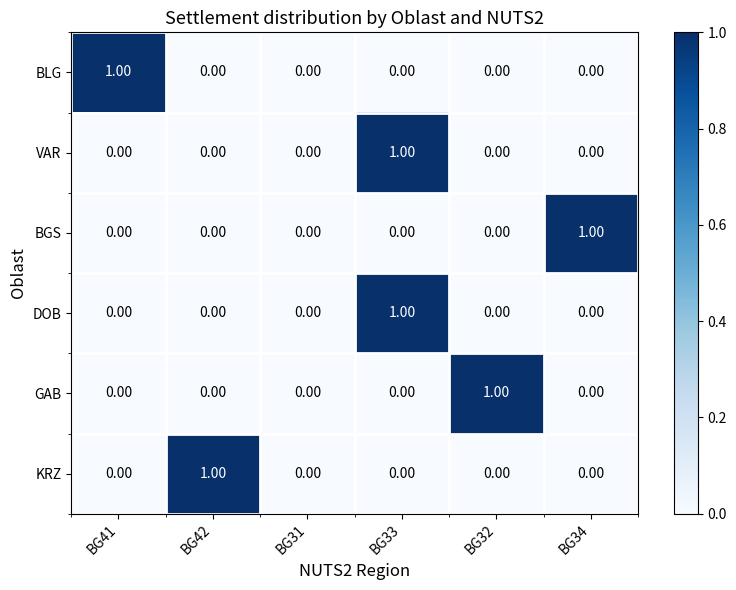

At which category is the sum across all series the highest?

BG33